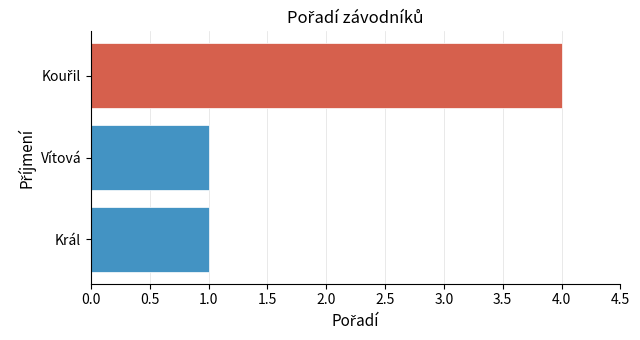

What is the greatest value displayed?

4